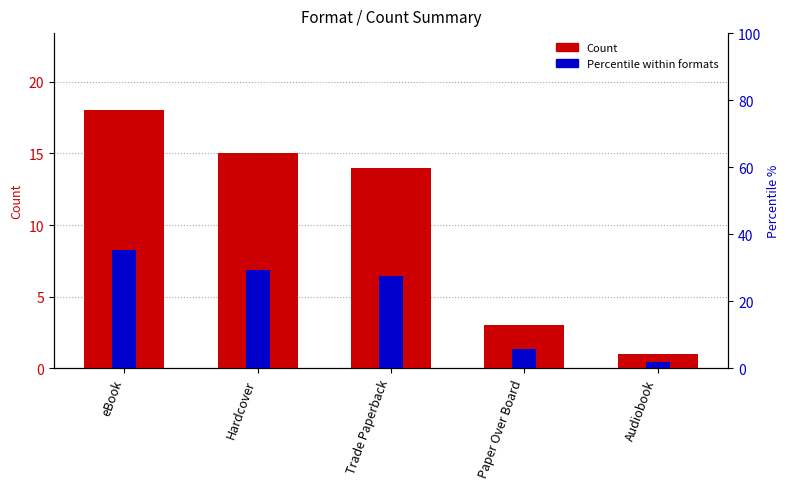

What is the difference between the highest and lowest values at Hardcover?

14.4